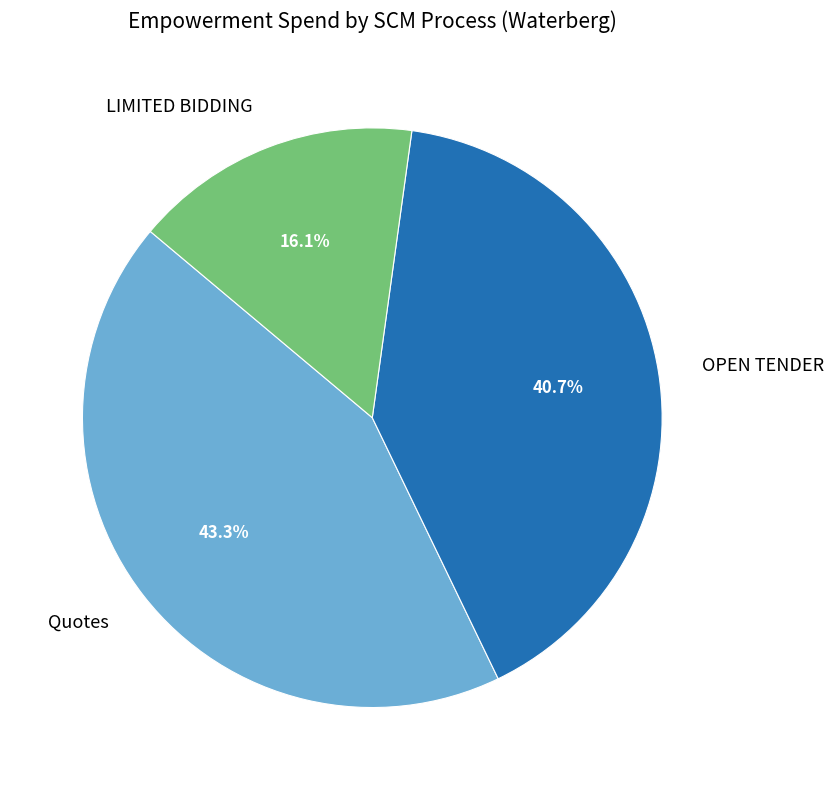

Does any single category account for the majority?

No